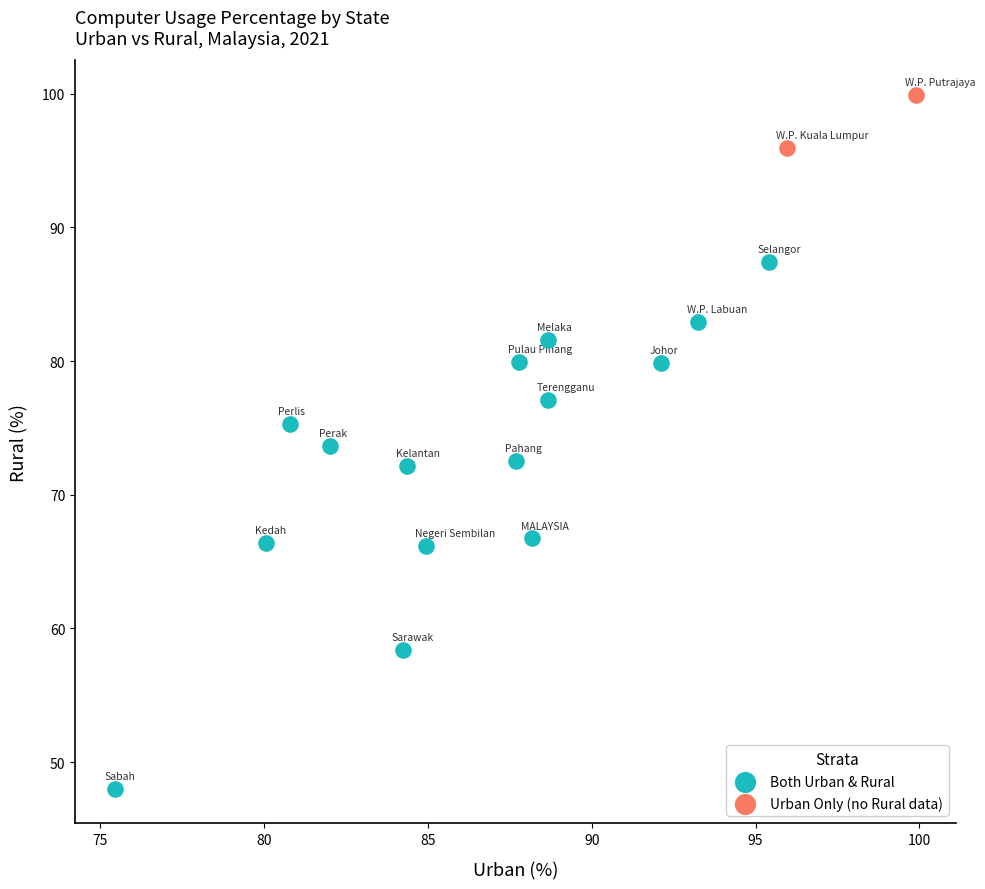

What are all the series names shown in the legend?

Both Urban & Rural, Urban Only (no Rural data)